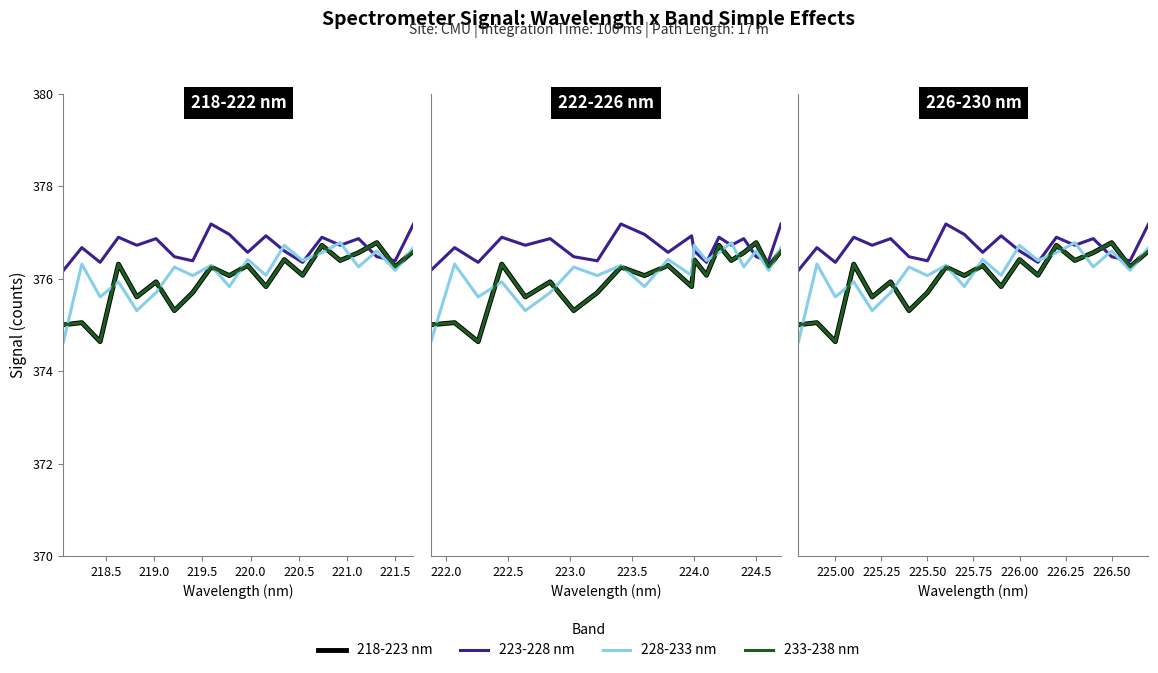

What are all the series names shown in the legend?

218-223 nm, 223-228 nm, 228-233 nm, 233-238 nm